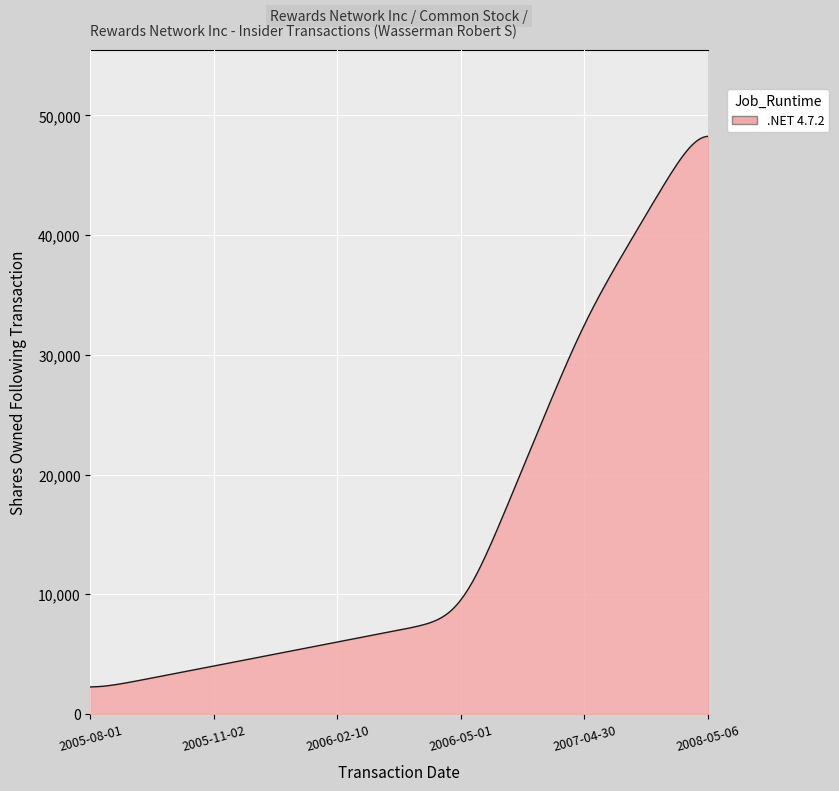

What is the greatest value displayed?

48263.8